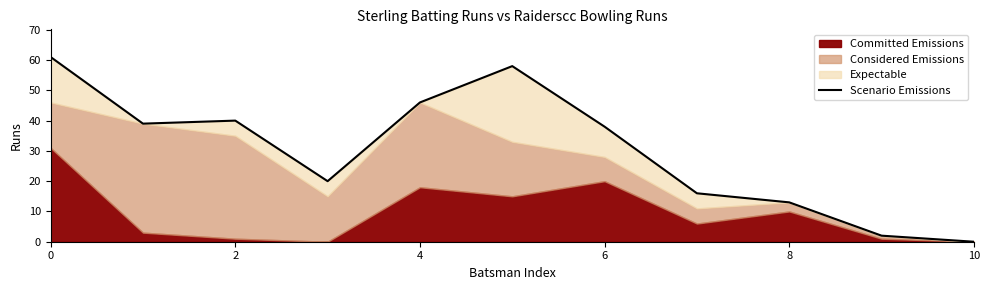

At which category does the chart reach its minimum across all series?

10